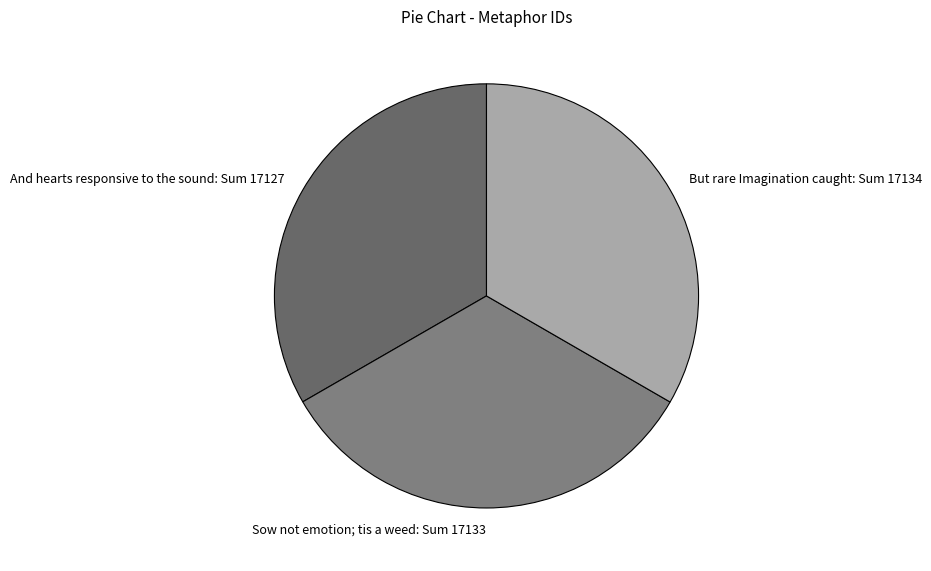

How many segments does this pie chart have?

3